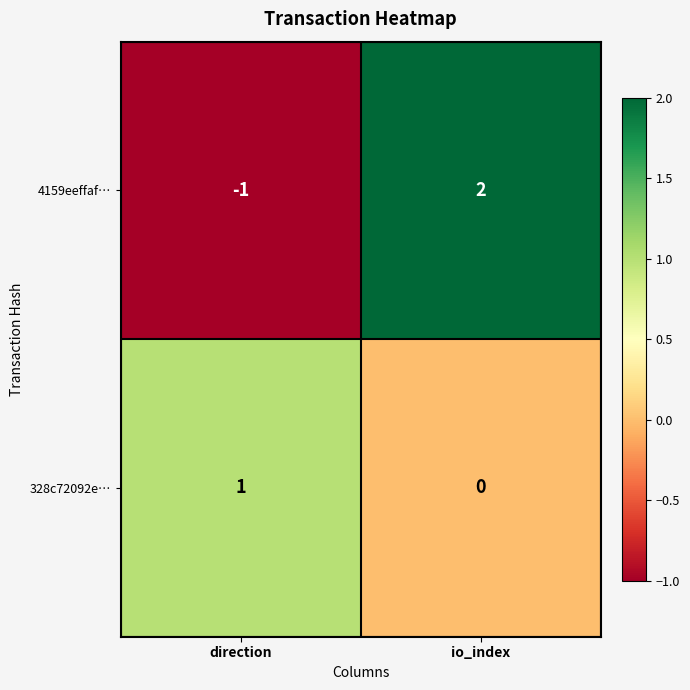

Rank the categories by 328c72092e… value from highest to lowest.

direction, io_index